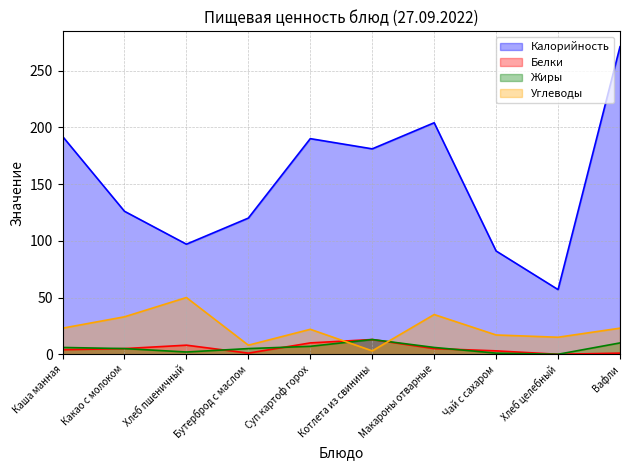

Reading left to right, extract all data points from this chart.

Калорийность: Каша манная=192	Какао с молоком=126	Хлеб пшеничный=97	Бутерброд с маслом=120	Суп картоф горох=190	Котлета из свинины=181	Макароны отварные=204	Чай с сахаром=91	Хлеб целебный=57	Вафли=271
Белки: Каша манная=4	Какао с молоком=5	Хлеб пшеничный=8	Бутерброд с маслом=1	Суп картоф горох=10	Котлета из свинины=13	Макароны отварные=5	Чай с сахаром=3	Хлеб целебный=0	Вафли=1
Жиры: Каша манная=6	Какао с молоком=5	Хлеб пшеничный=2	Бутерброд с маслом=5	Суп картоф горох=7	Котлета из свинины=13	Макароны отварные=6	Чай с сахаром=1	Хлеб целебный=0	Вафли=10
Углеводы: Каша манная=23	Какао с молоком=33	Хлеб пшеничный=50	Бутерброд с маслом=8	Суп картоф горох=22	Котлета из свинины=3	Макароны отварные=35	Чай с сахаром=17	Хлеб целебный=15	Вафли=23